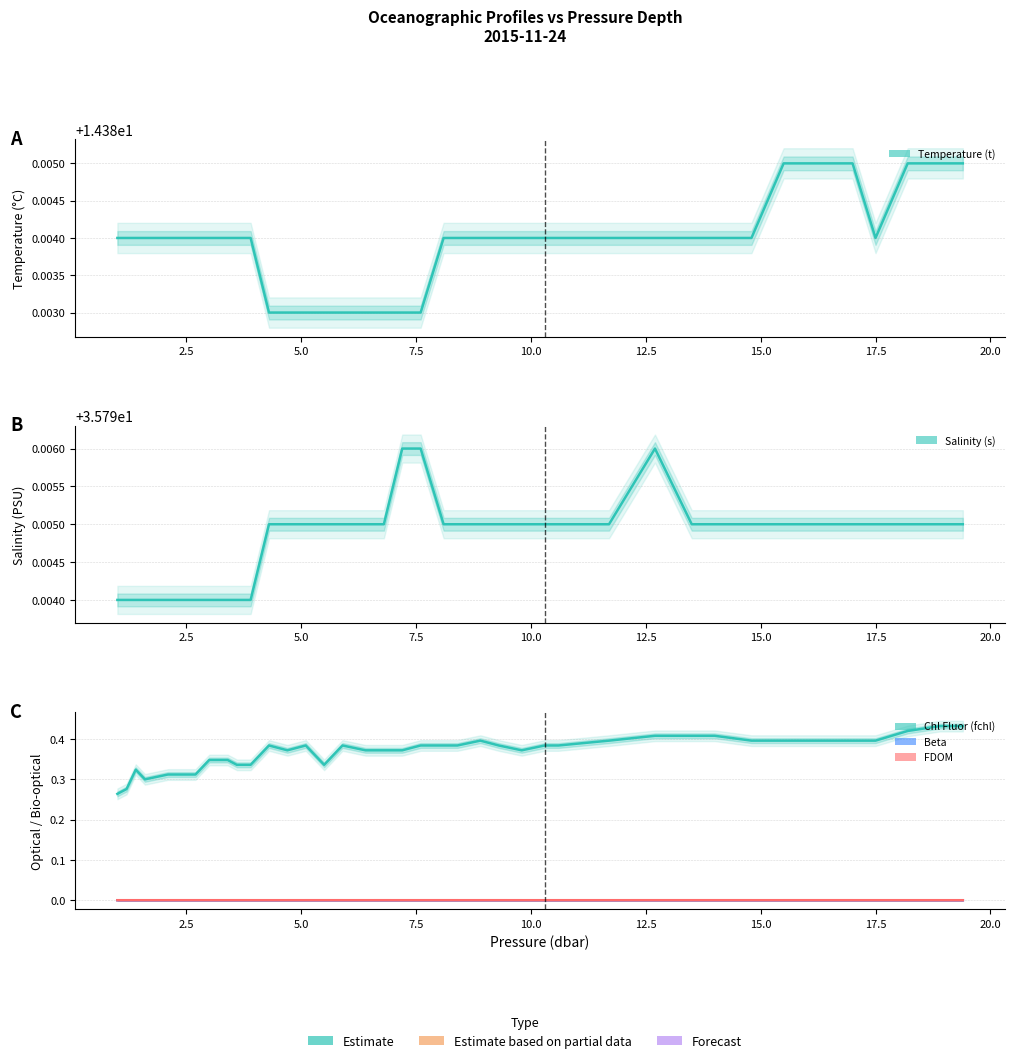

Which series has the largest total across all categories?

Salinity (s)